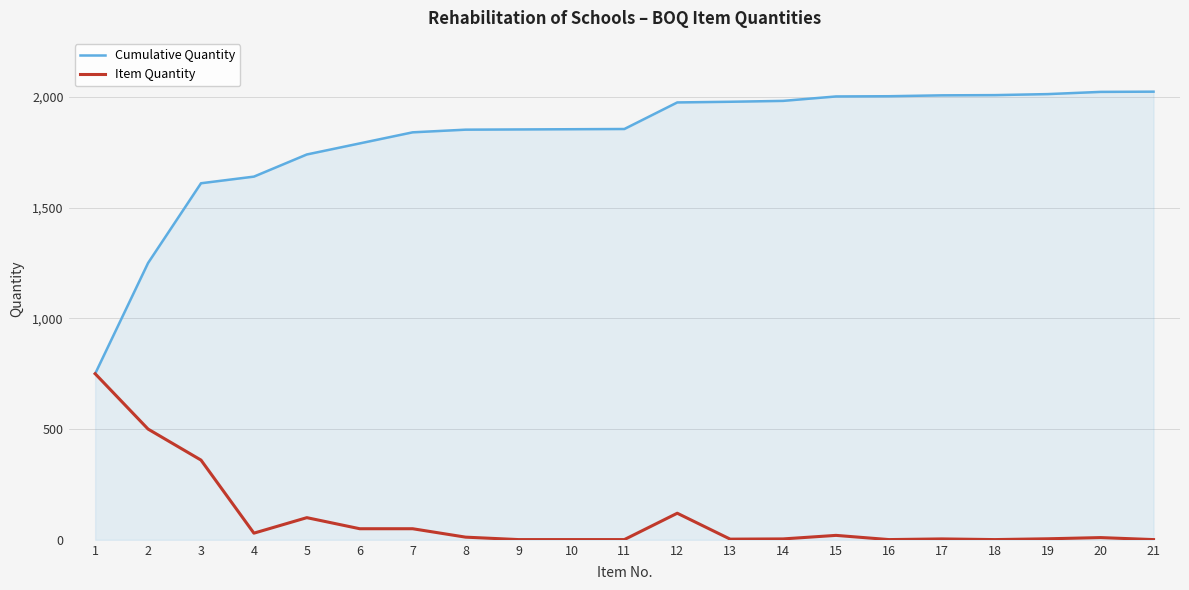

What is the difference between the maximum and minimum values in the Item Quantity series?

749.0